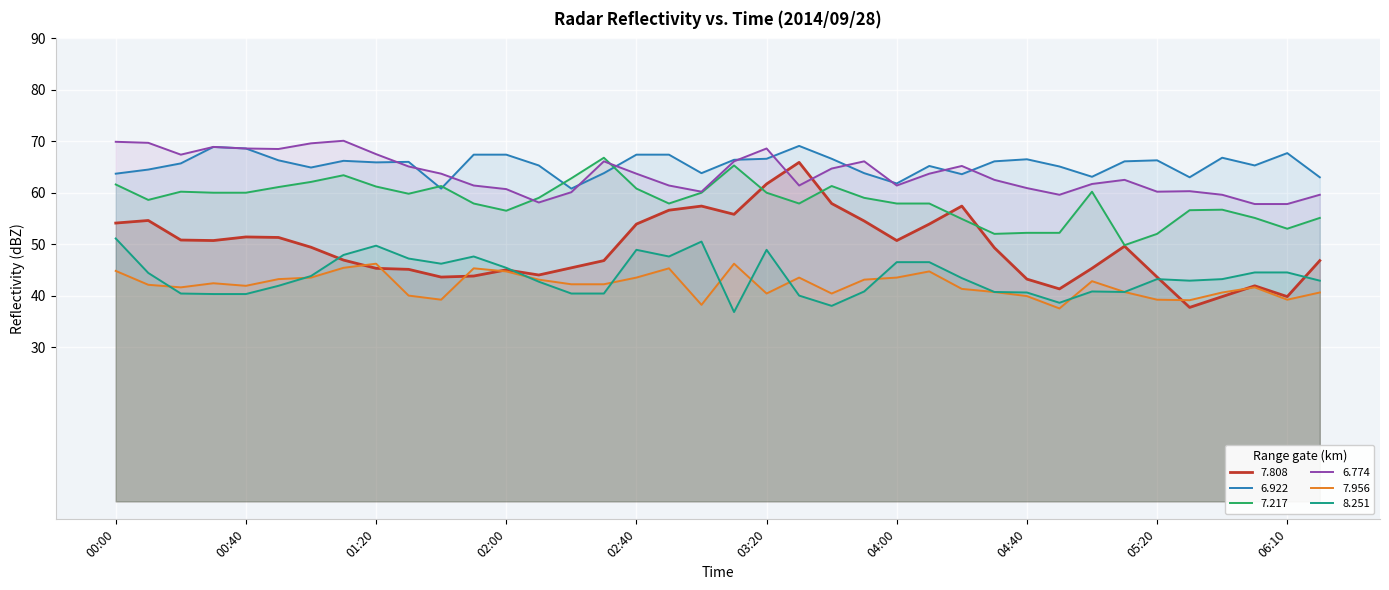

Does the chart display data point markers on the line(s)?

No